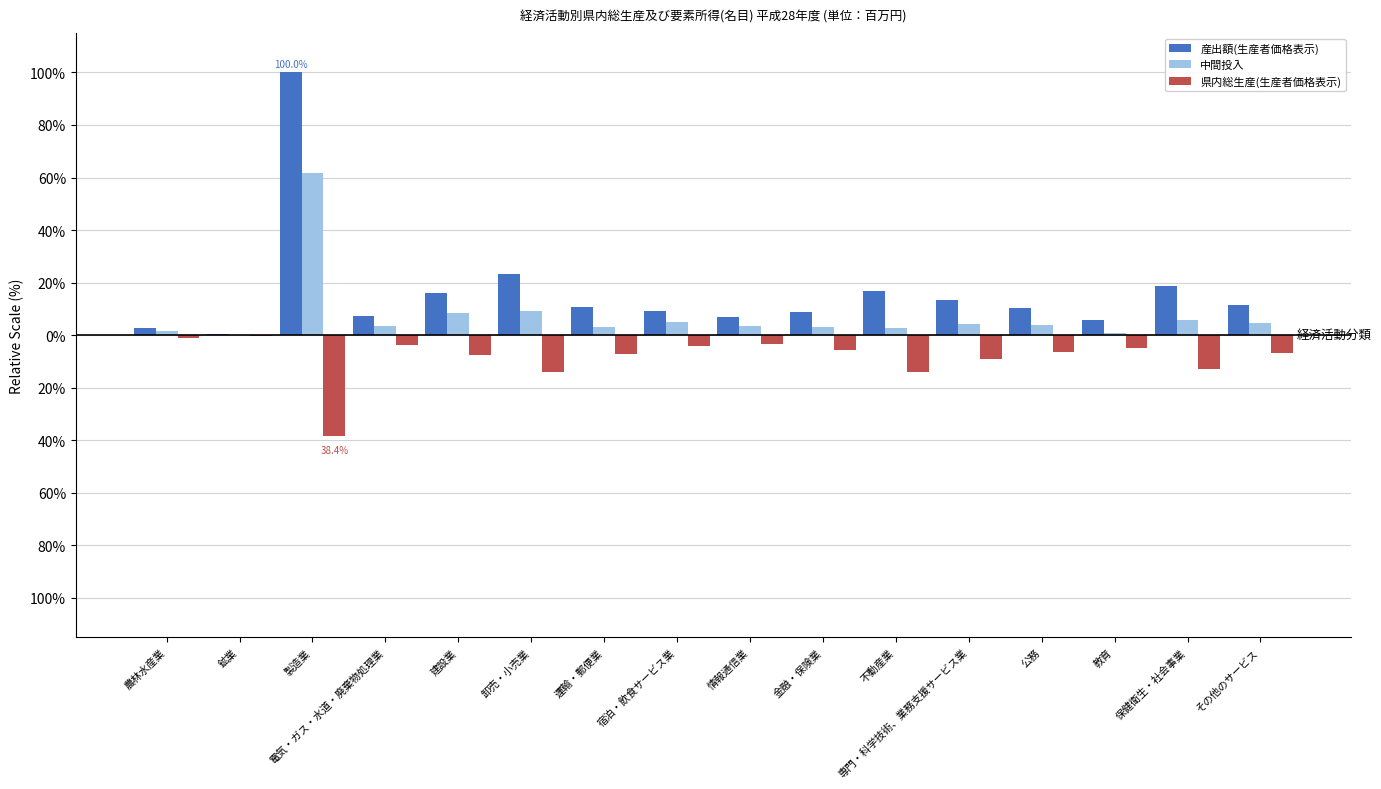

What is the sum of all 産出額(生産者価格表示) values?

261.6